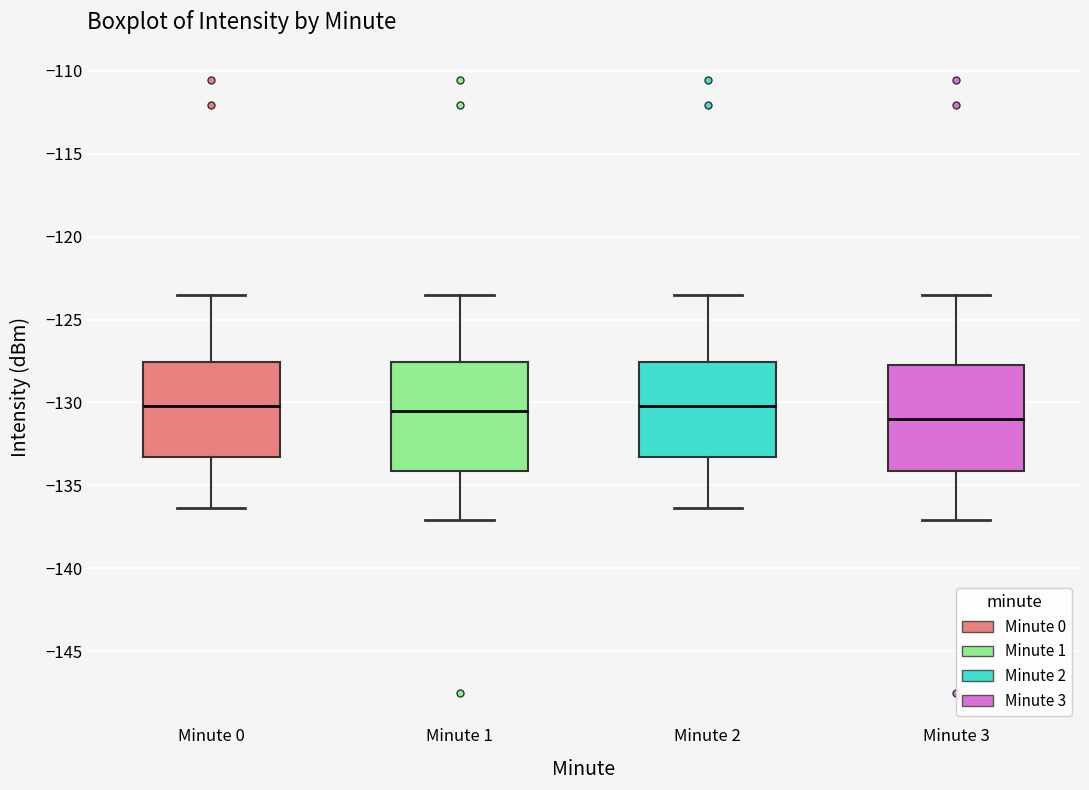

Reading left to right, transcribe this box plot: for each box, give where its median line is, the range the box spans, and where its two whiskers end, as read against the y-axis. The values are not printed on the chart, so give them approximately, as read against the axis.

Minute 0: median -130.0, box -133.5 to -127.5, whiskers -136.5 to -123.5
Minute 1: median -130.5, box -134.0 to -127.5, whiskers -137.0 to -123.5
Minute 2: median -130.0, box -133.5 to -127.5, whiskers -136.5 to -123.5
Minute 3: median -131.0, box -134.0 to -127.5, whiskers -137.0 to -123.5